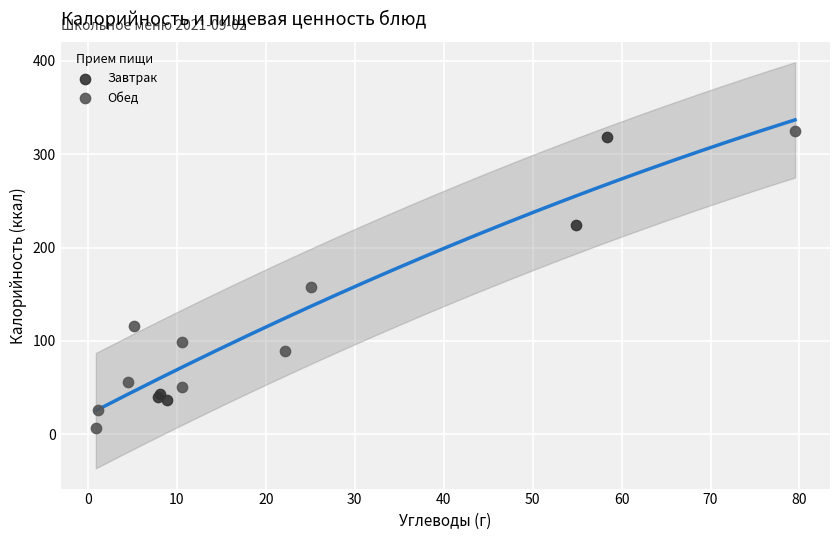

What are all the series names shown in the legend?

Завтрак, Обед